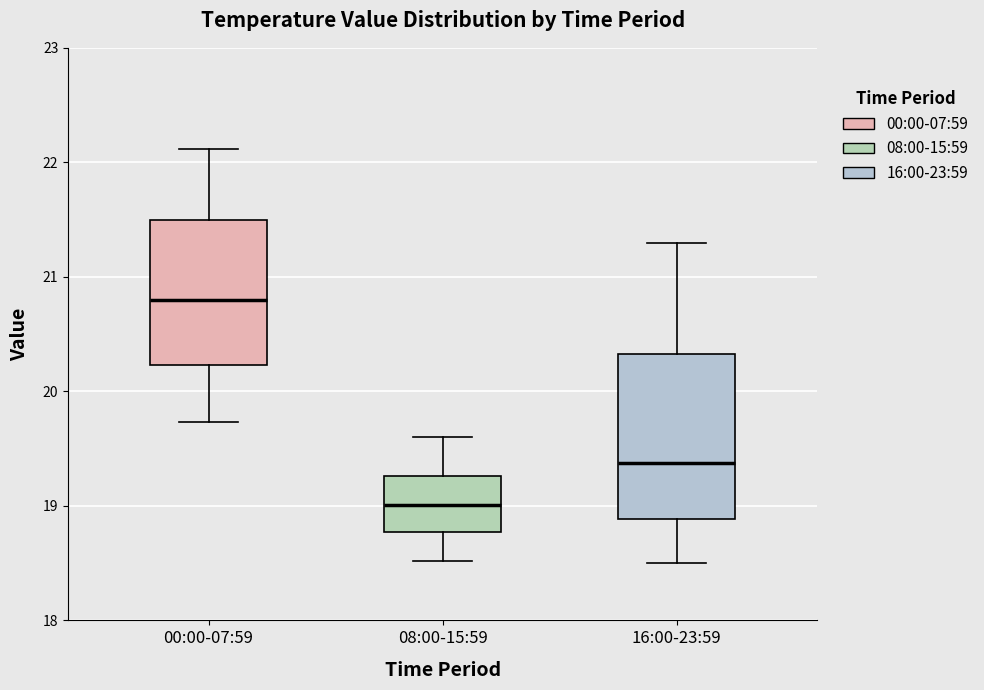

Where is the lower edge of the box for 00:00-07:59 on the y-axis? The values are not printed on the chart, so give them approximately, as read against the axis.

20.2